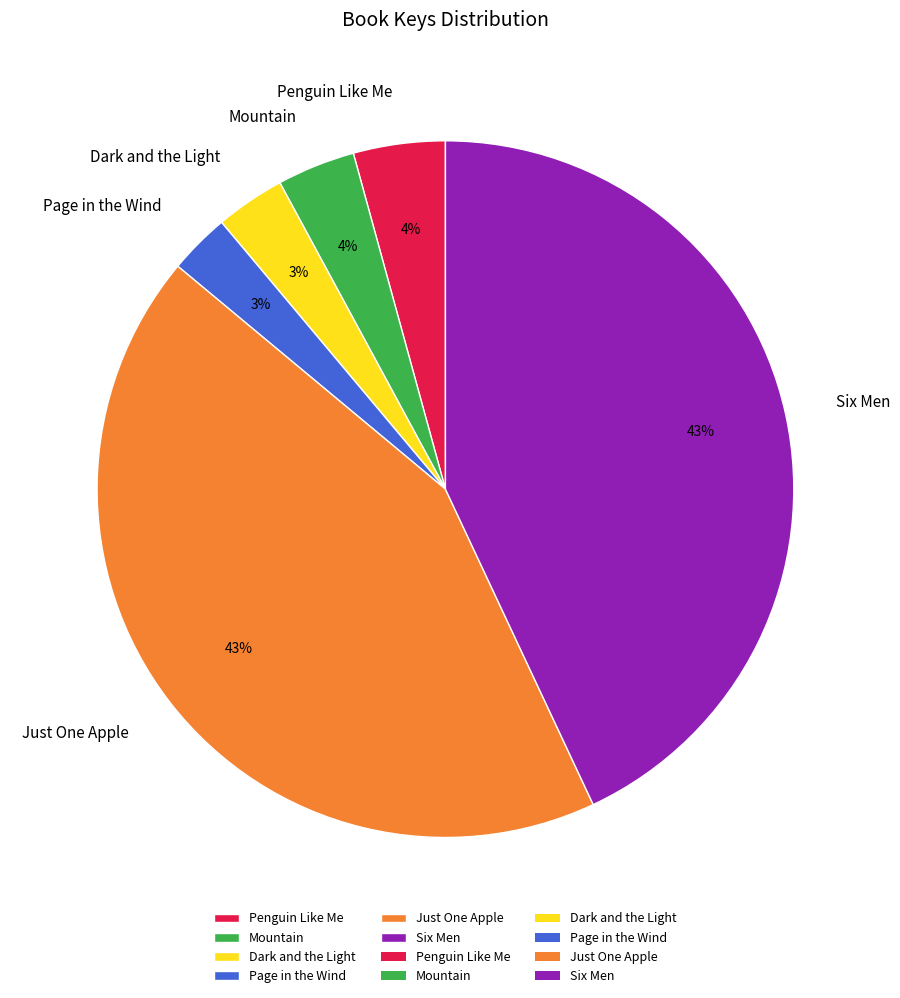

Is it true that Just One Apple is 28% of the pie?

False